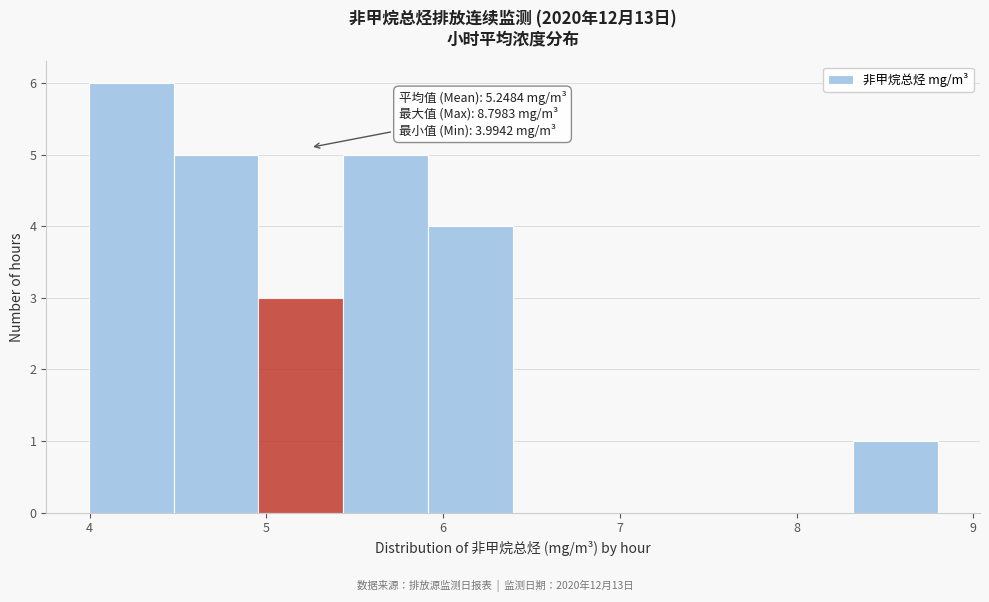

Which range on the x-axis has the tallest bar?

4.0 to 4.5